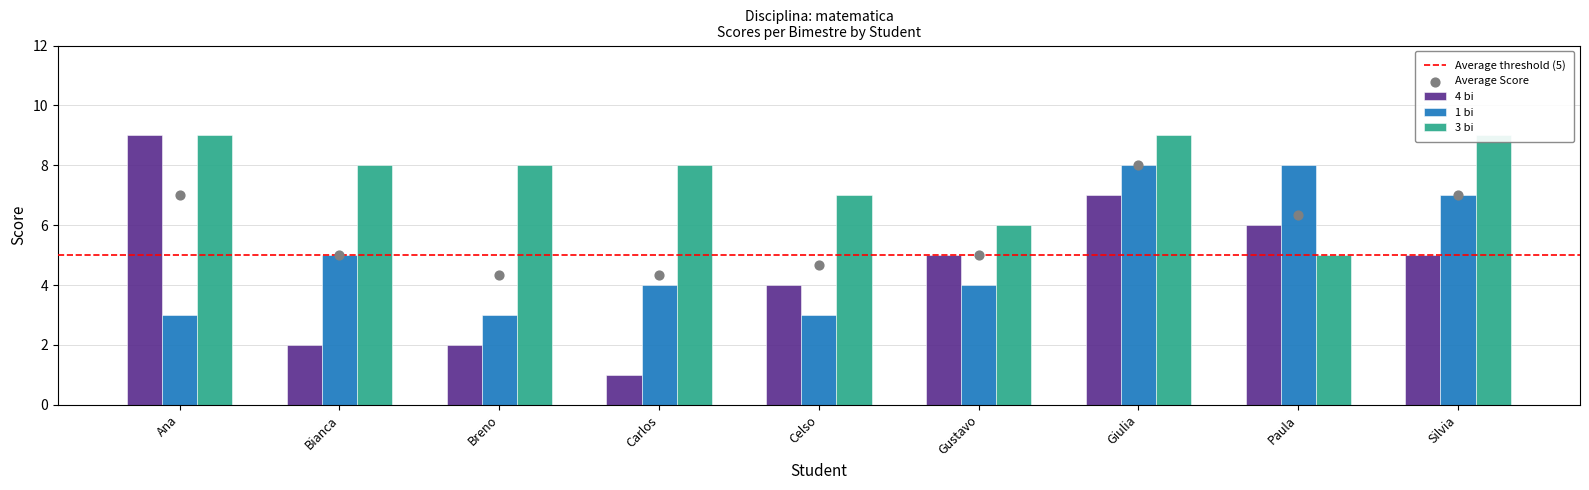

At how many categories does at least one series exceed 8?

3